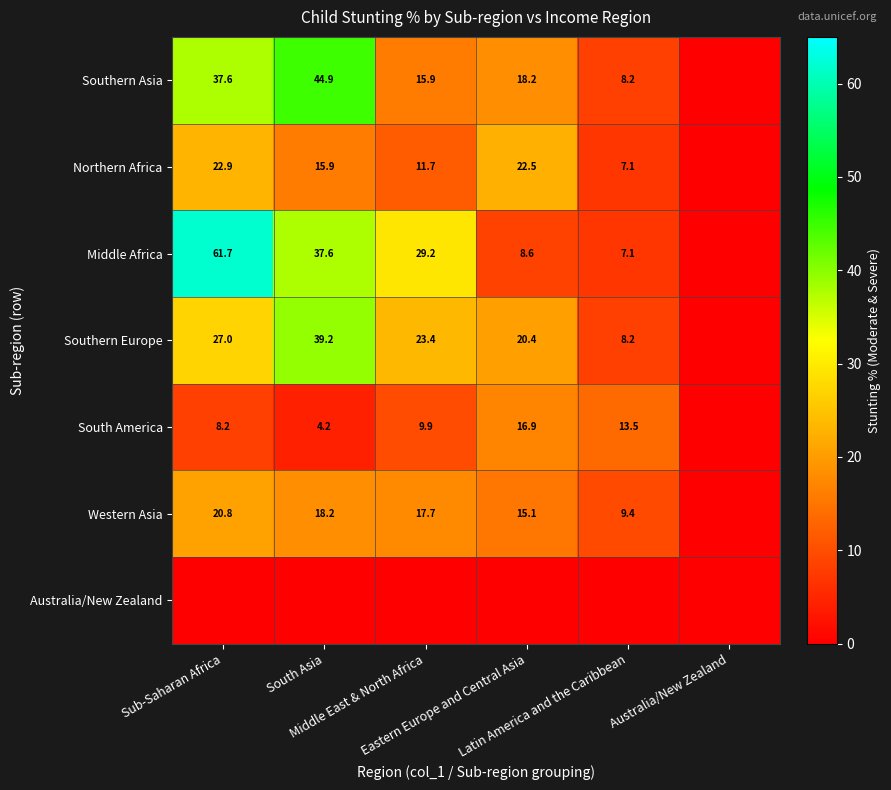

What is the sum of the Western Asia values at Australia/New Zealand and Sub-Saharan Africa?

20.8